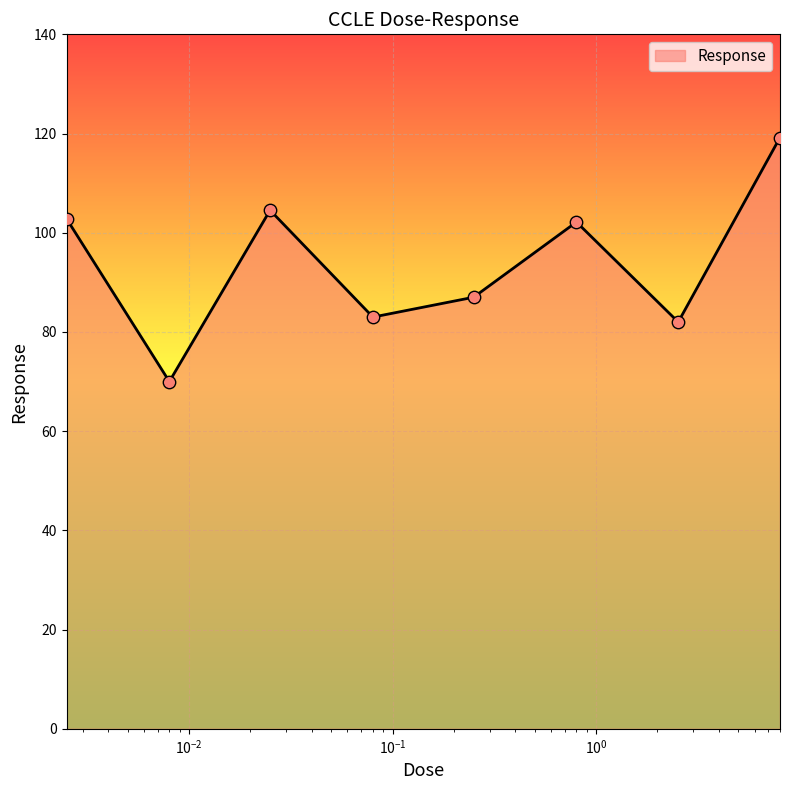

True or false: the data has more than 0 interior local peaks.

True